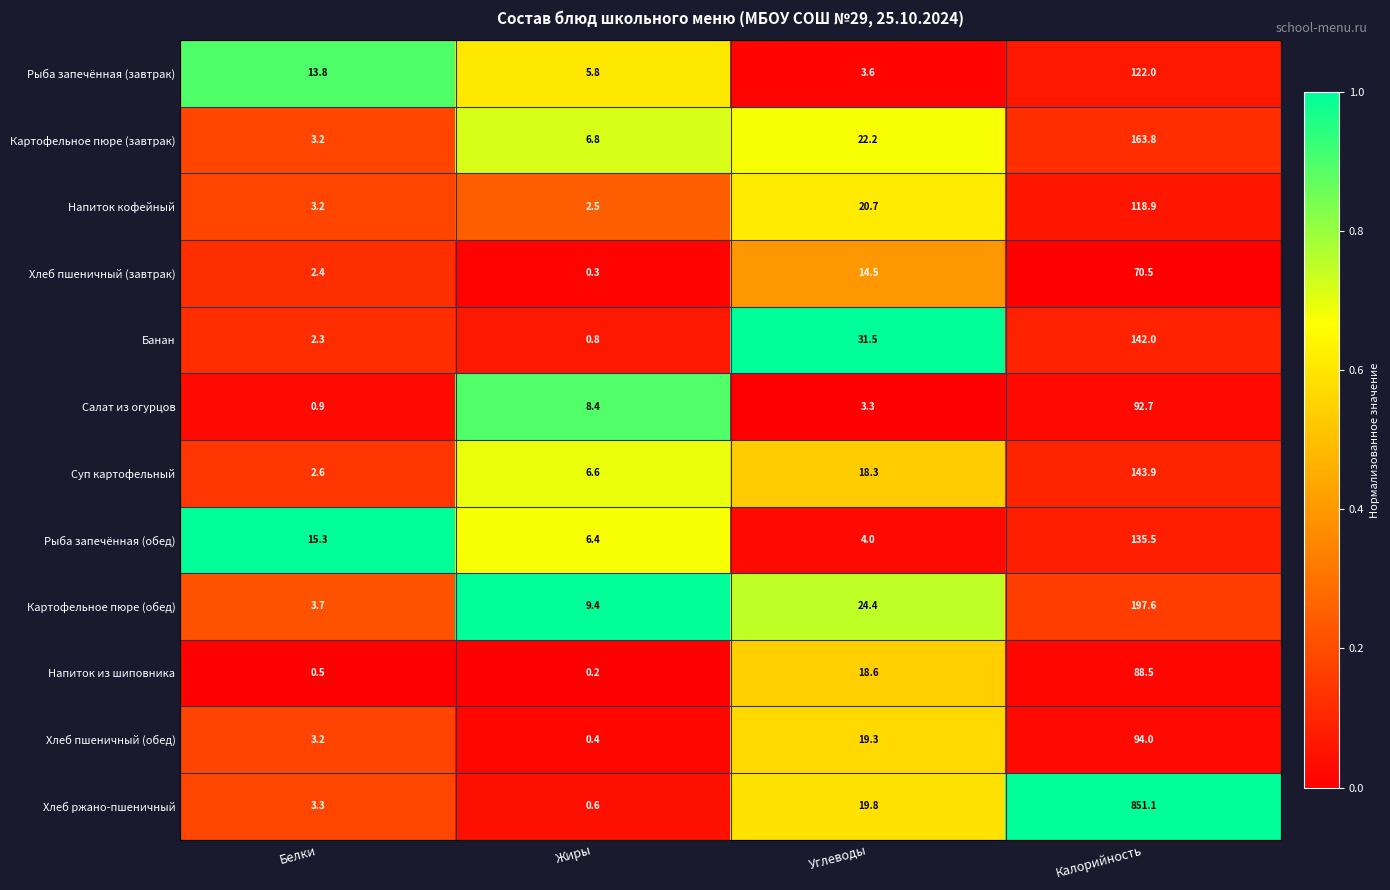

Which series has the widest spread of values?

Хлеб ржано-пшеничный